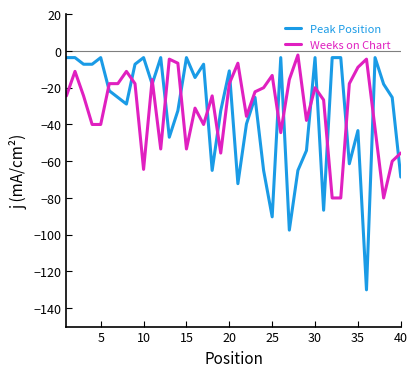

What is the difference between the maximum and minimum values in the Weeks on Chart series?

77.8